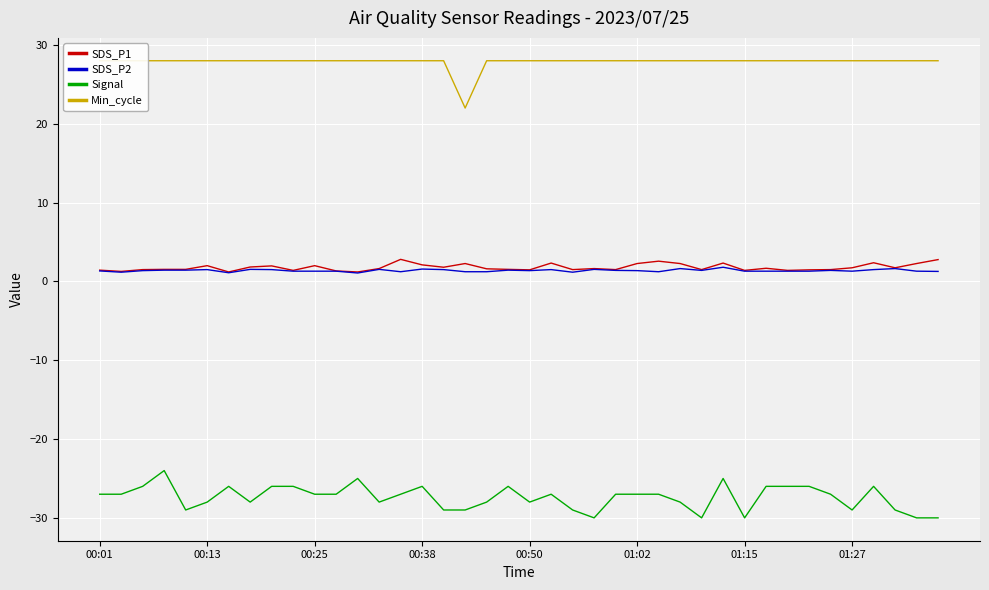

How many data points does each series have?

40